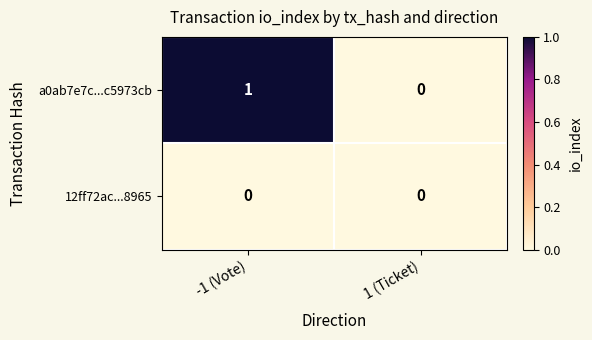

True or false: a0ab7e7c...c5973cb has a value of 0 at 1 (Ticket).

True